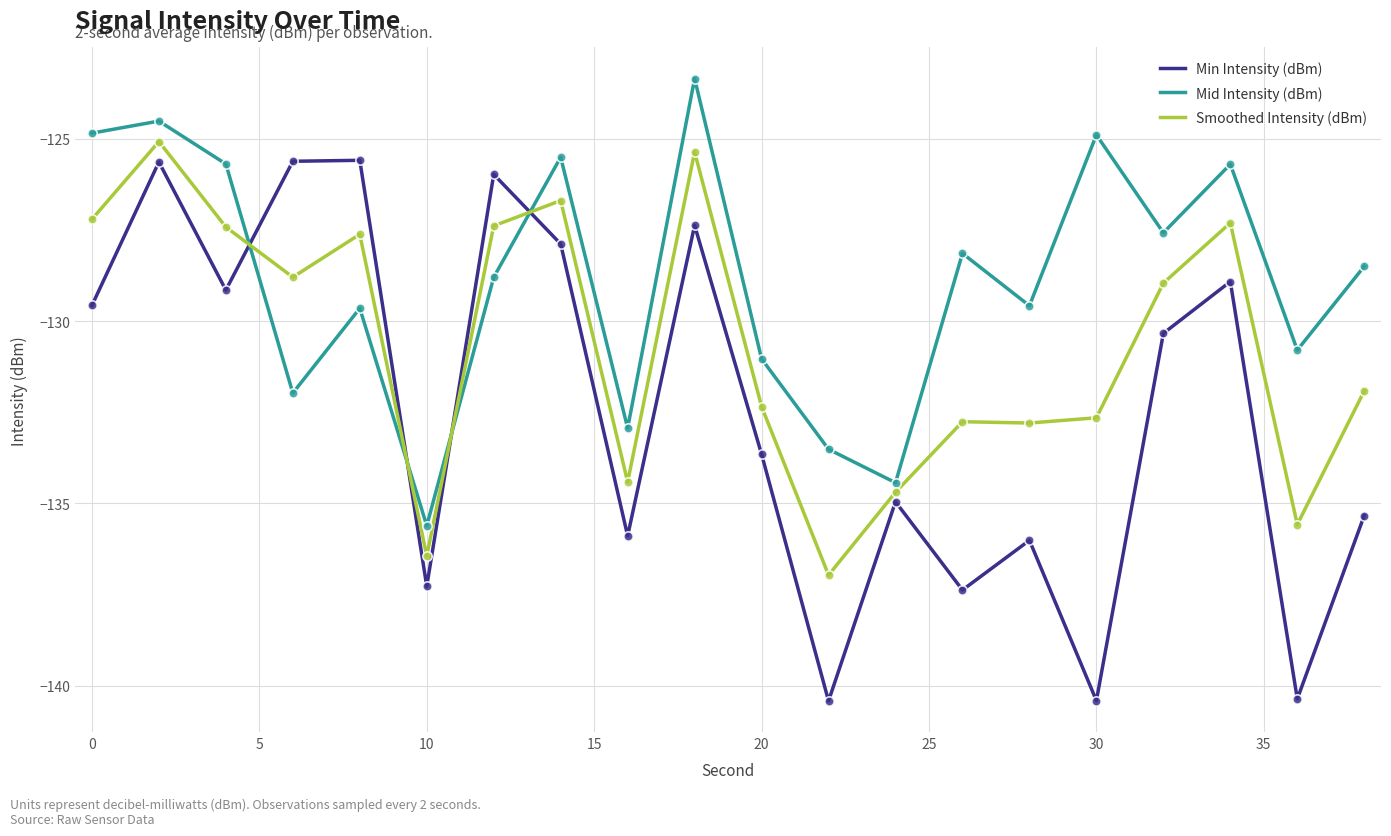

Which series has the largest total across all categories?

Mid Intensity (dBm)